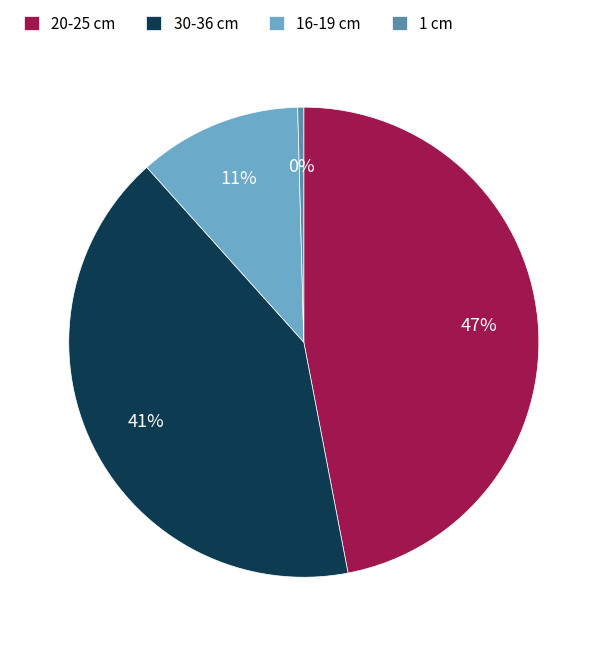

Is there any slice that represents more than half of the pie?

No